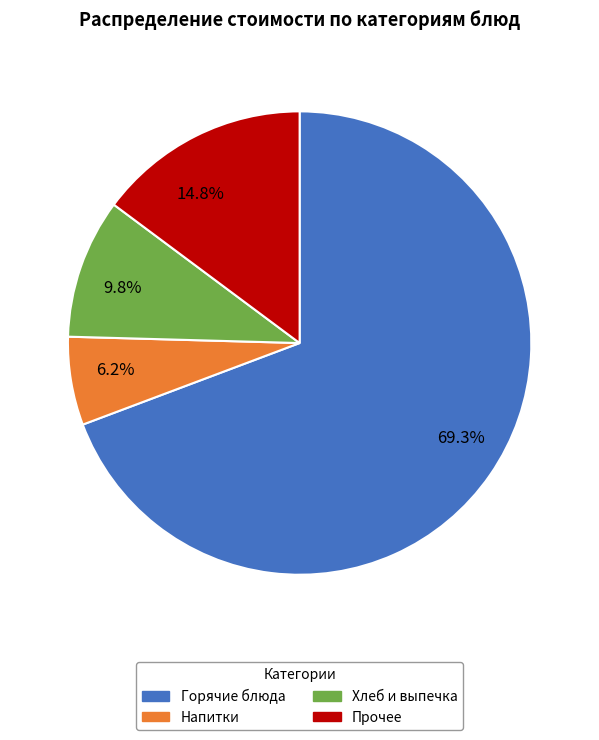

Rank the categories by value from highest to lowest.

Горячие блюда, Прочее, Хлеб и выпечка, Напитки